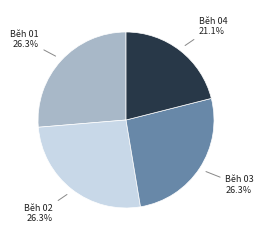

Which slice is the smallest?

Běh 04